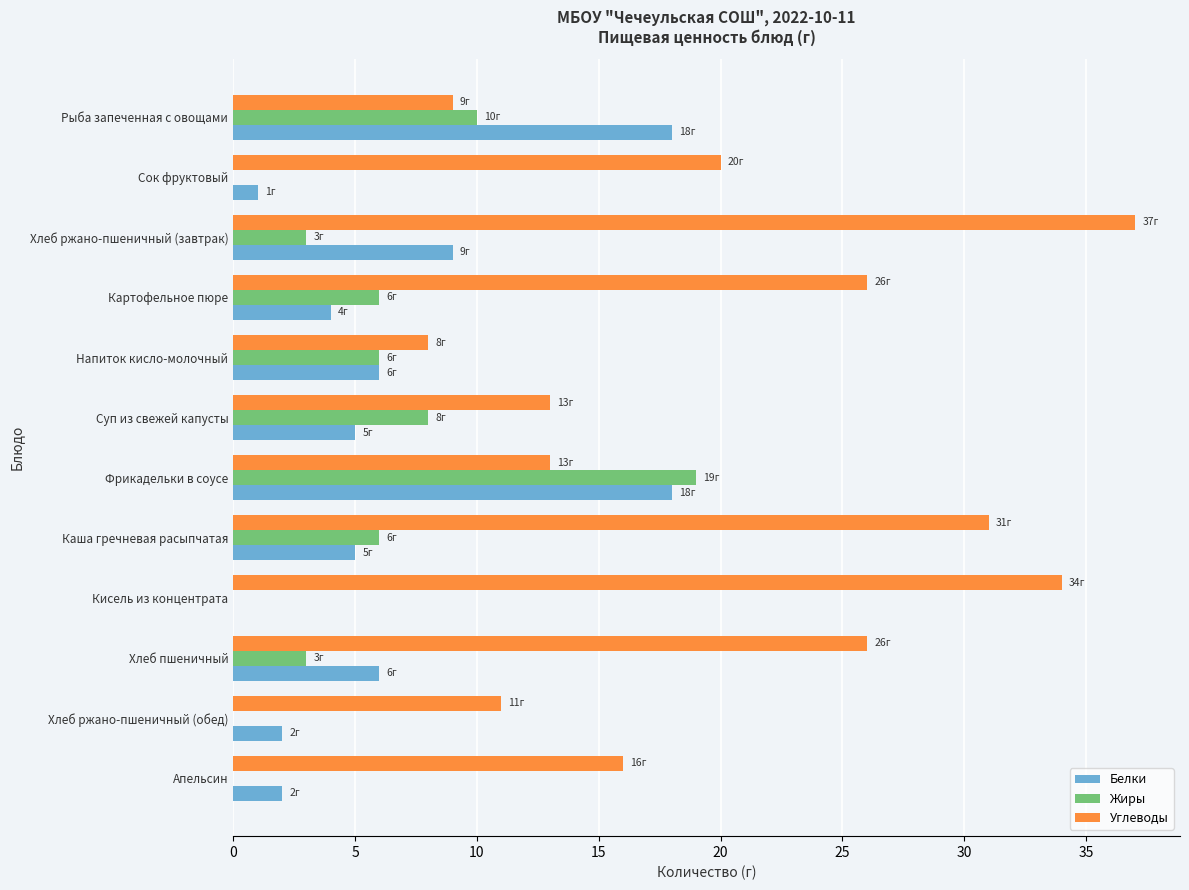

What is the total value across all series at Каша гречневая расыпчатая?

42